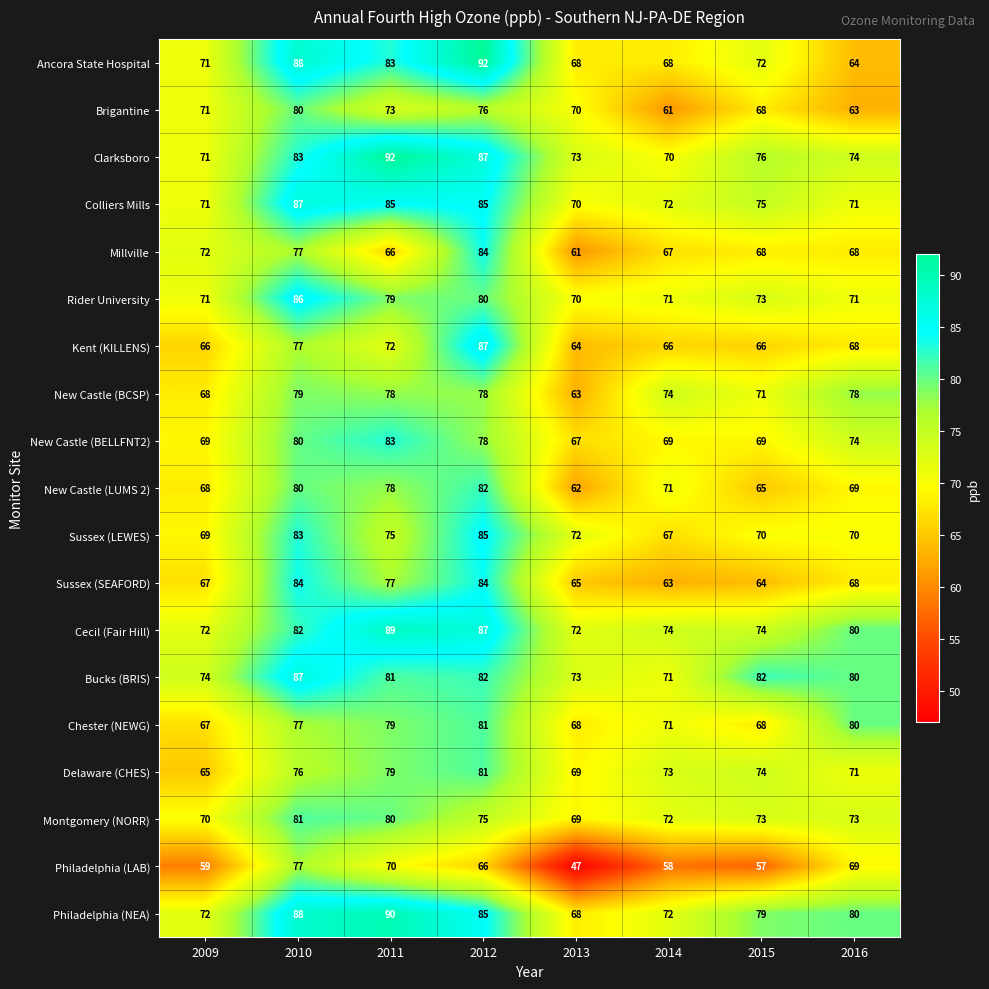

True or false: Kent (KILLENS) has a value of 96 at 2009.

False